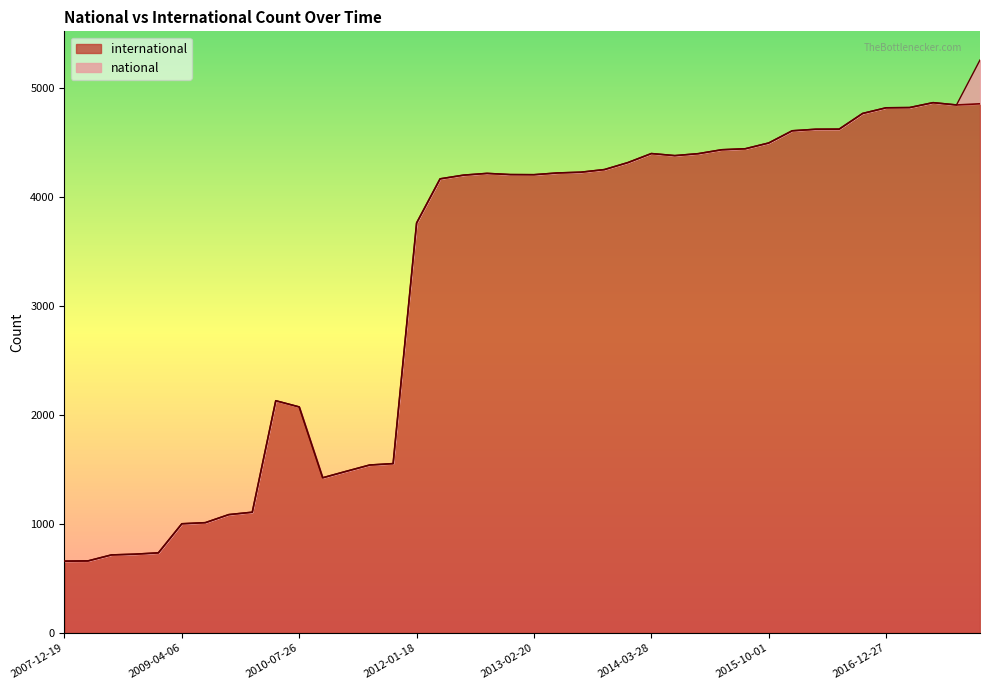

Where is the first local minimum?

2010-11-17